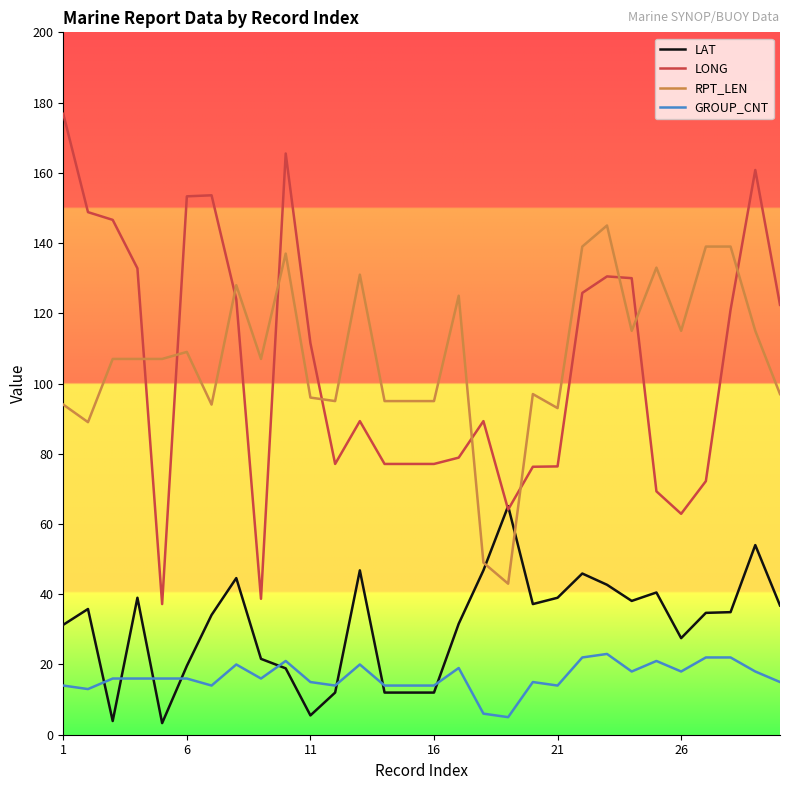

Rank the series by their maximum value, from highest to lowest.

LONG, RPT_LEN, LAT, GROUP_CNT